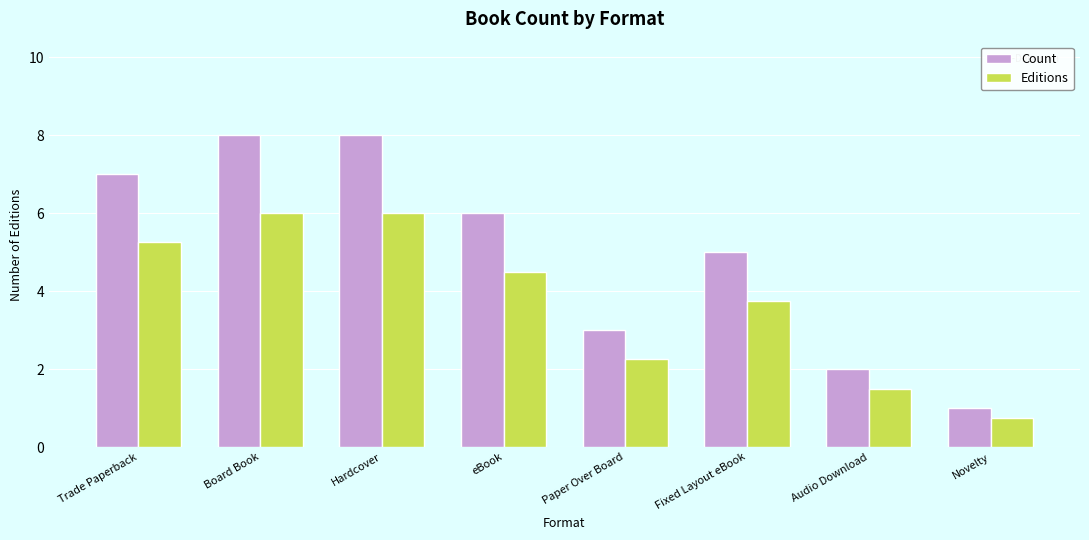

How many series are shown in this chart?

2